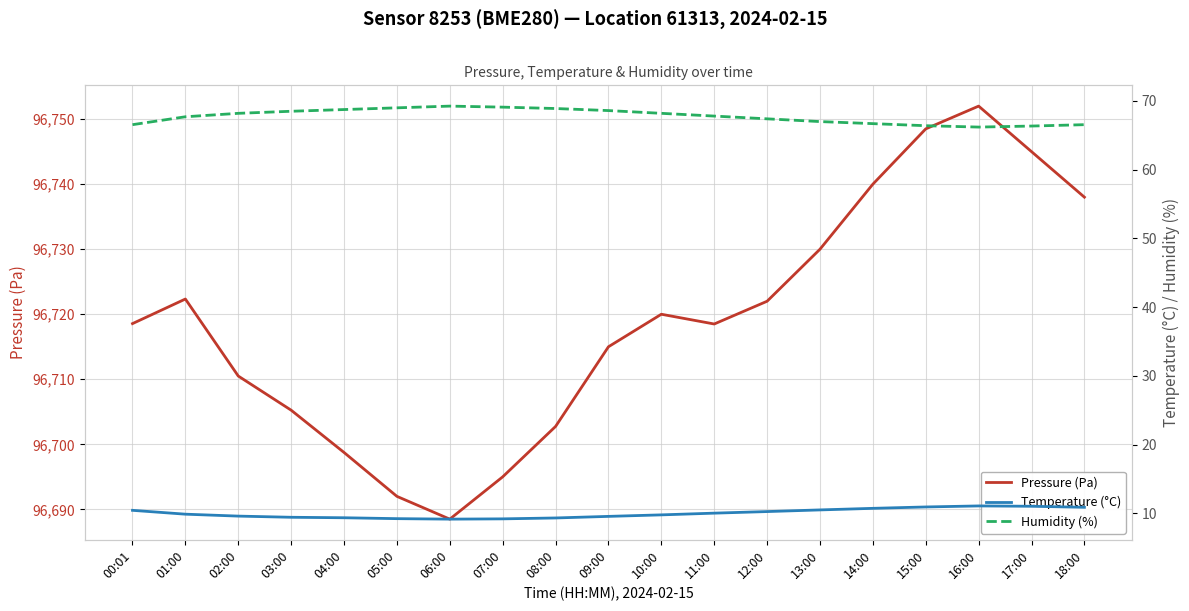

At which label is Humidity (%) closest to 67?

13:00